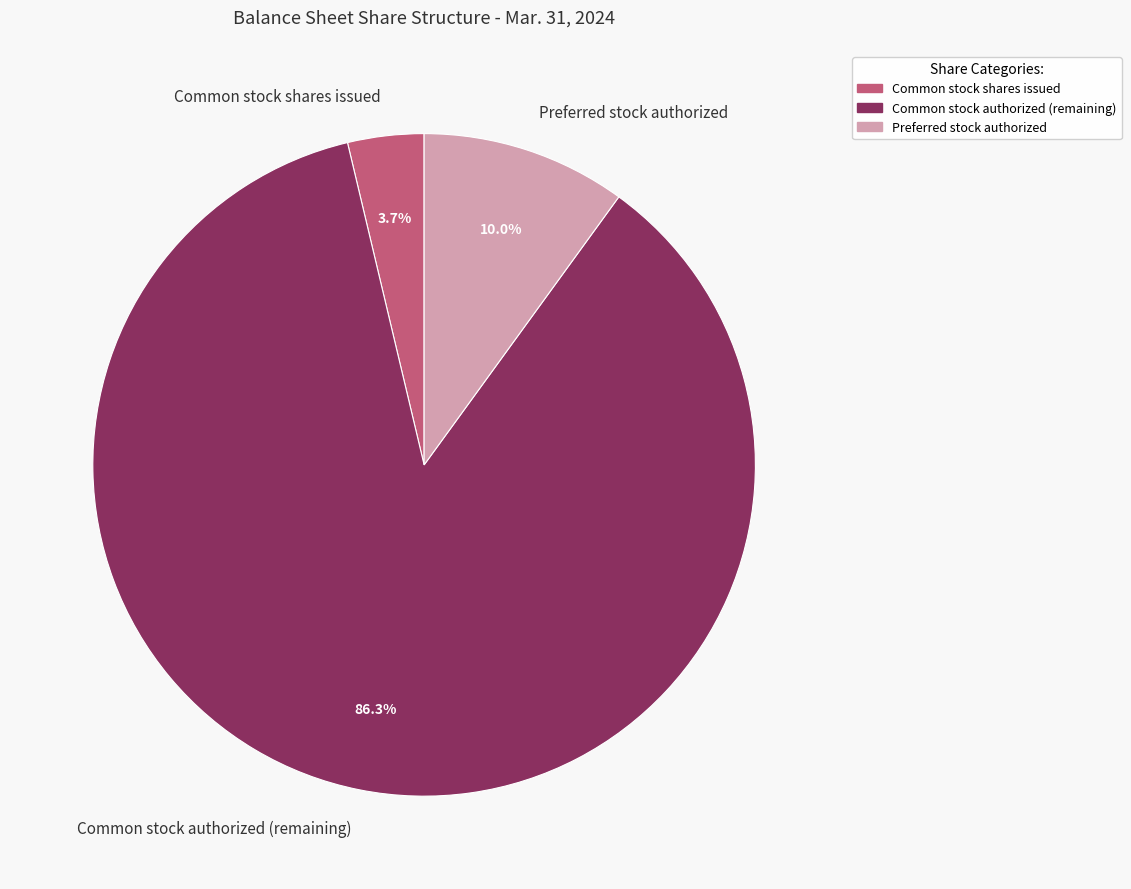

To the nearest percent, what percentage of the pie is Common stock shares issued?

4%